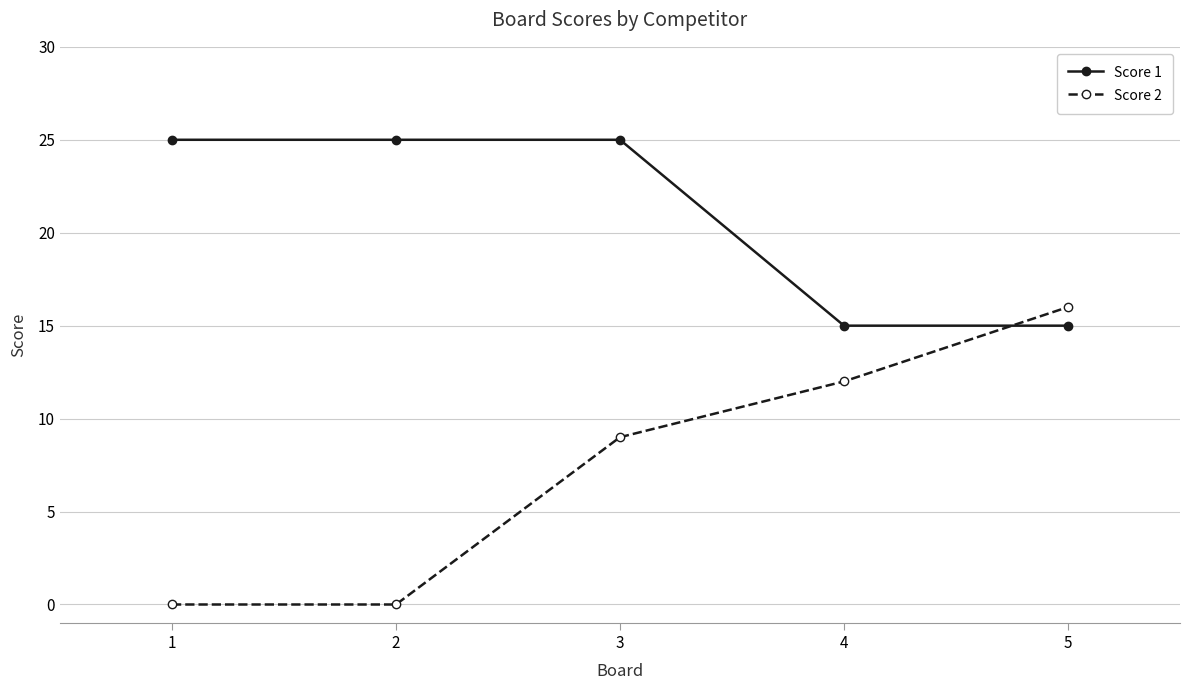

Reading left to right, transcribe all the data shown in this chart.

Score 1: 1=25	2=25	3=25	4=15	5=15
Score 2: 1=0	2=0	3=9	4=12	5=16